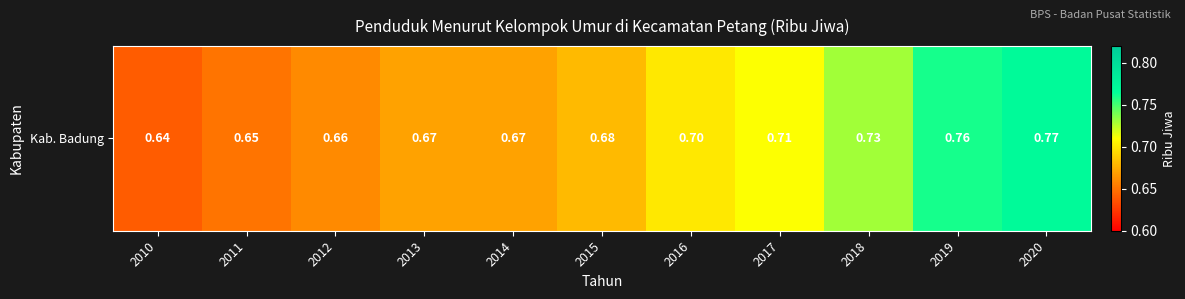

The value at 2013 is 1.0. True or false?

False